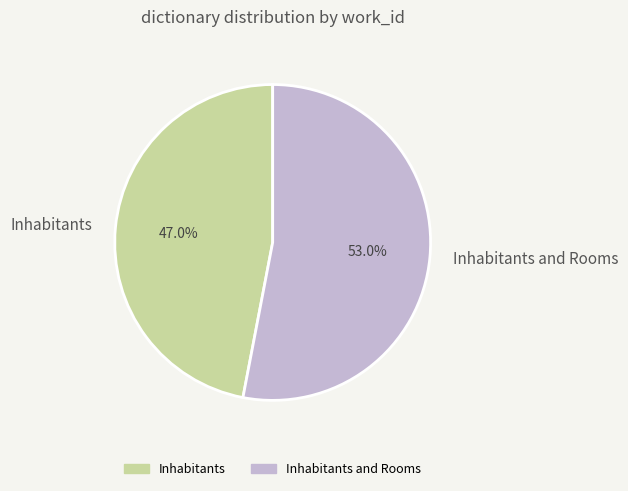

Count the number of slices in the pie.

2